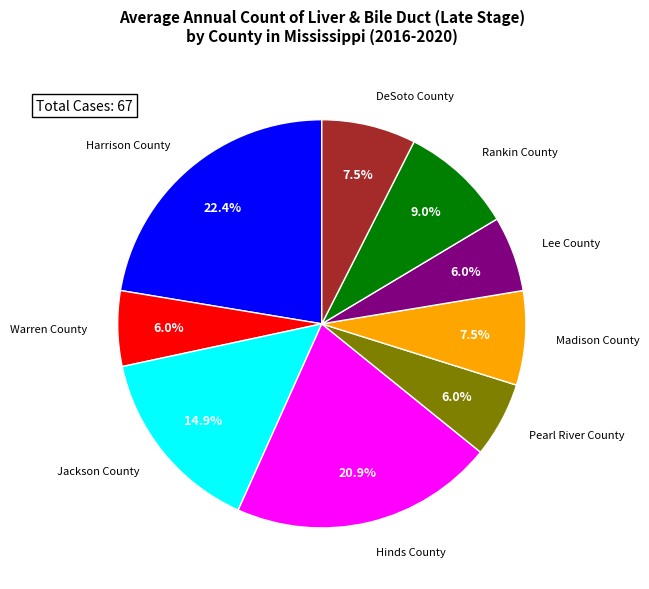

Which category has the biggest portion of the pie?

Harrison County